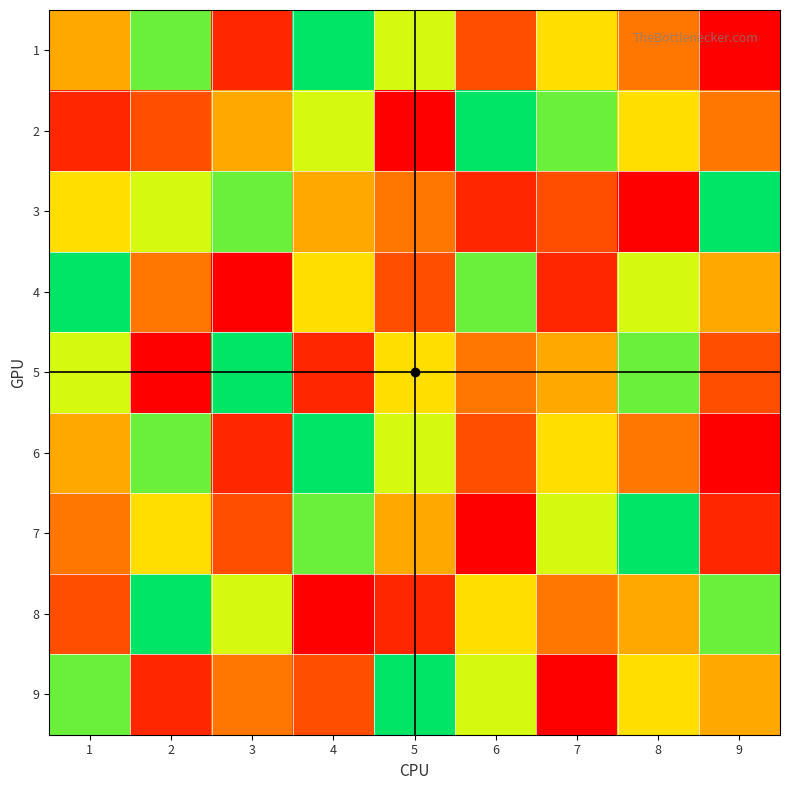

How many categories are shown in the chart?

9